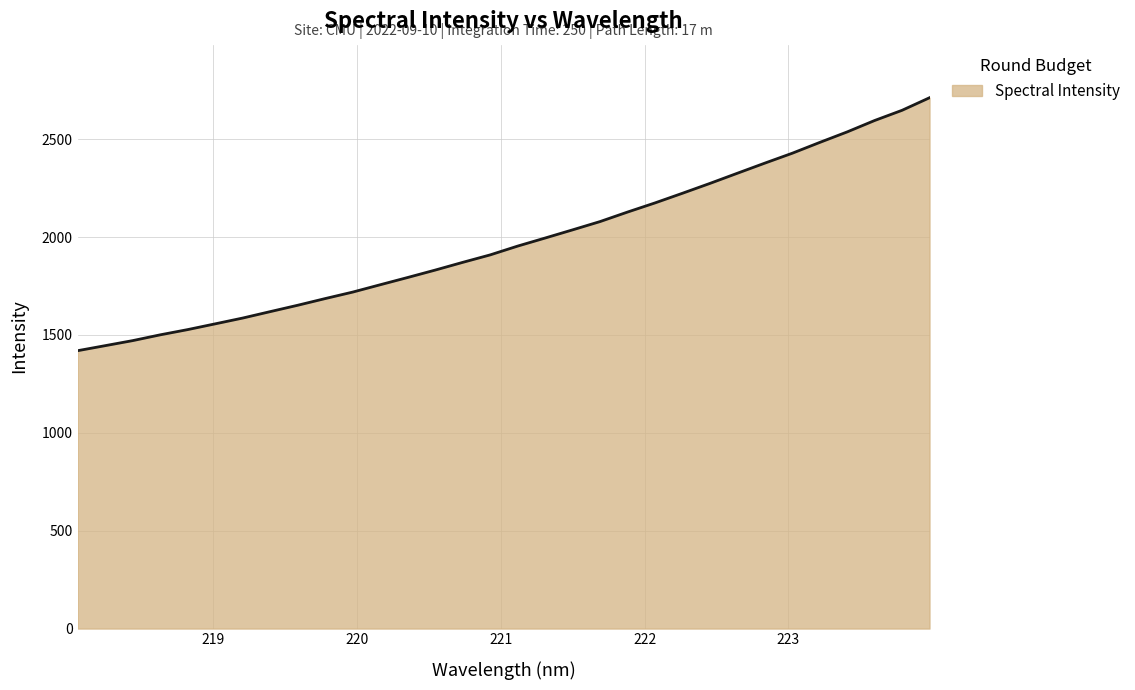

What is the difference between the maximum and minimum values?

1291.9